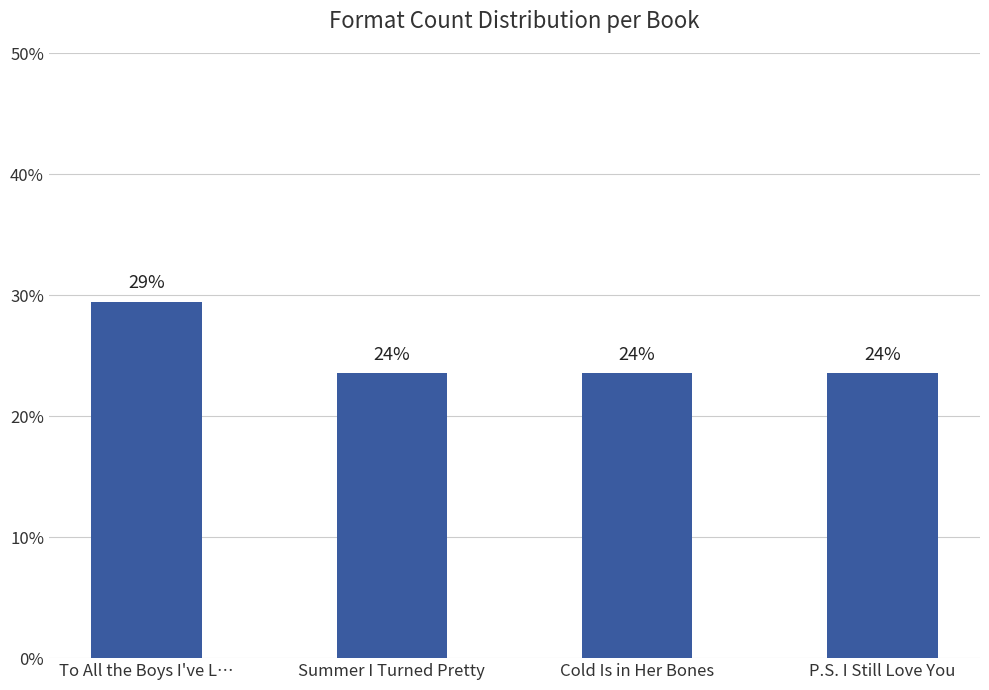

Read the value at To All the Boys I've L….

29.4